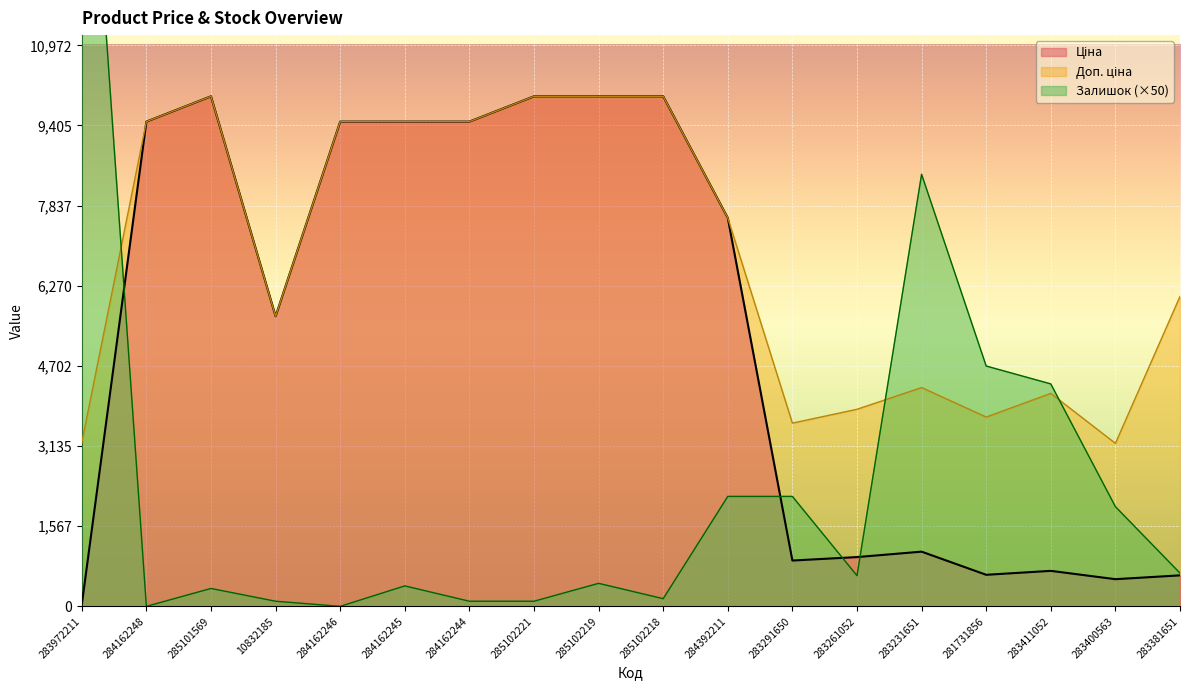

Where does the Доп. ціна series first go above 7596?

284162248